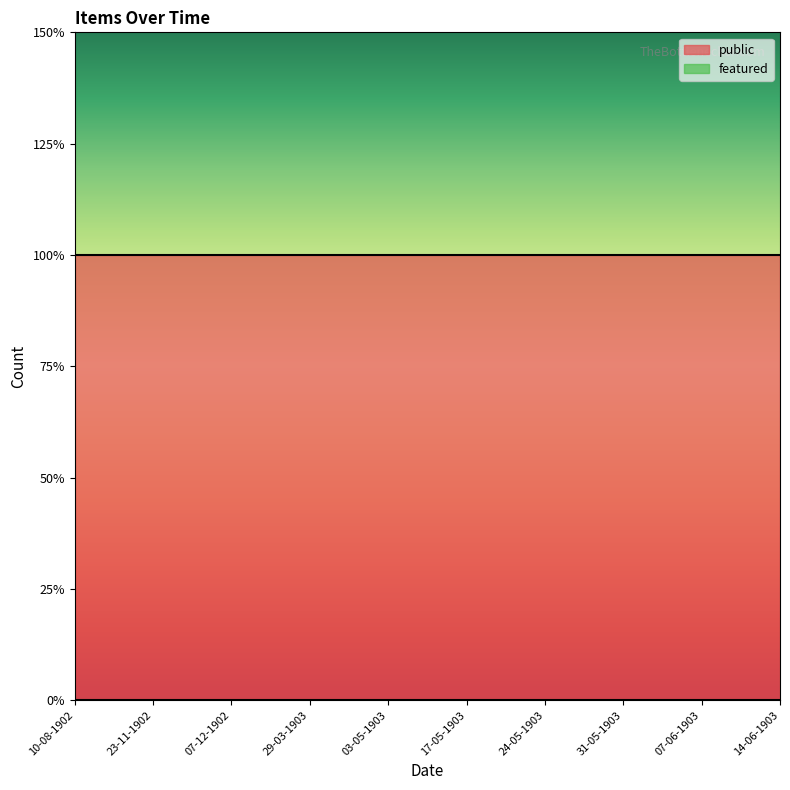

The value of public at 10-08-1902 is 1. True or false?

True